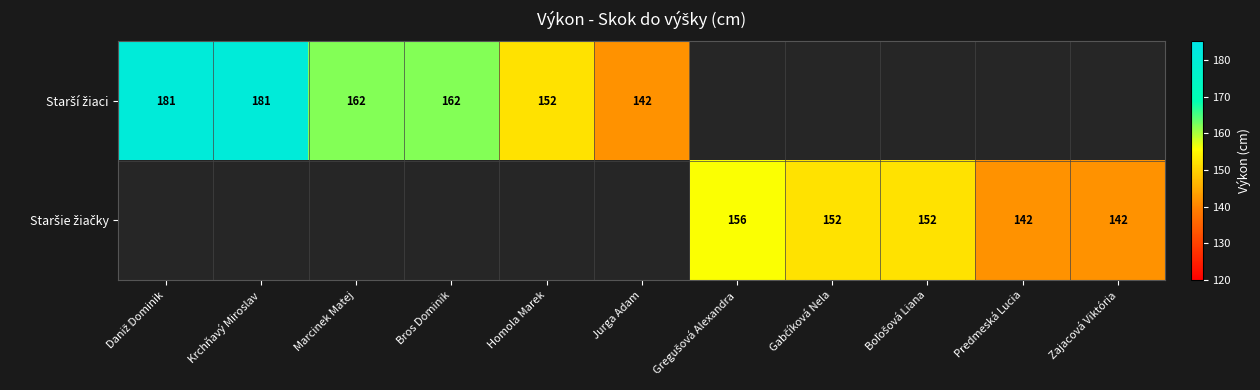

At which label does Starší žiaci reach its peak?

Daniž Dominik